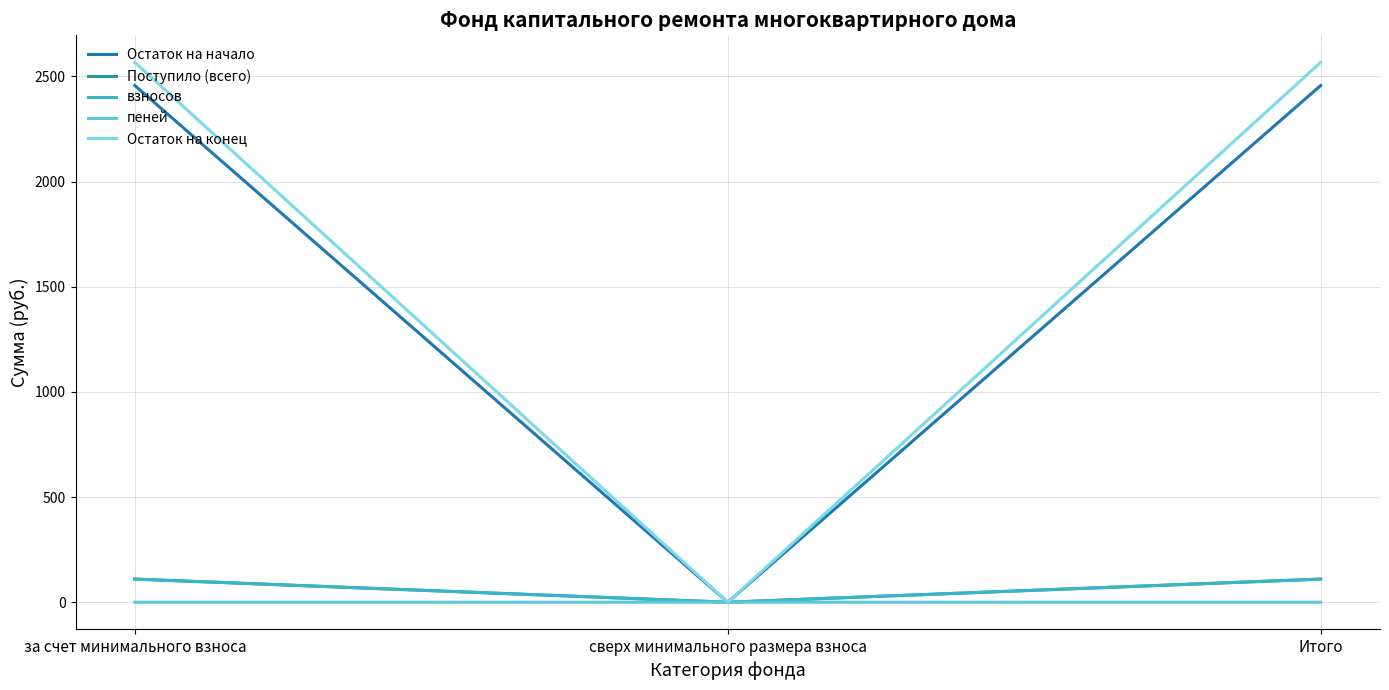

How many lines are shown in the chart?

5